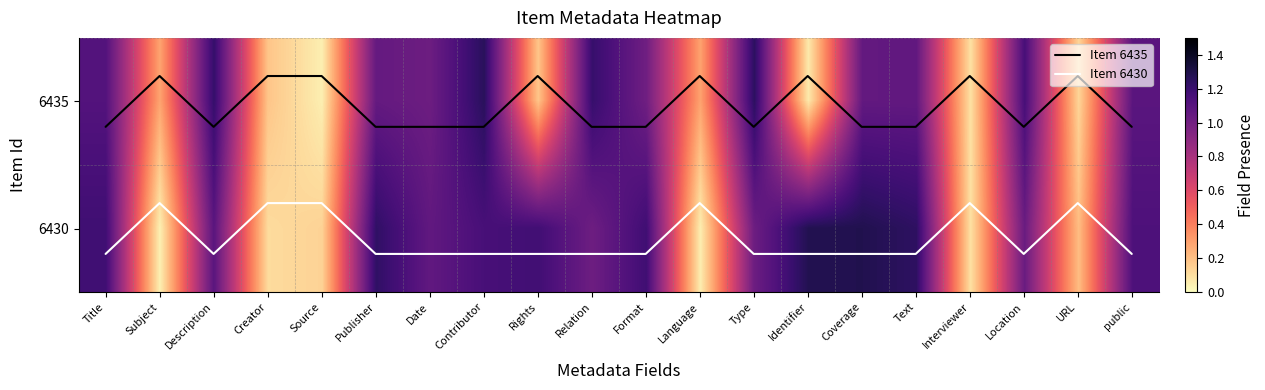

Is it true that 6435 equals 0.1 at Rights?

False